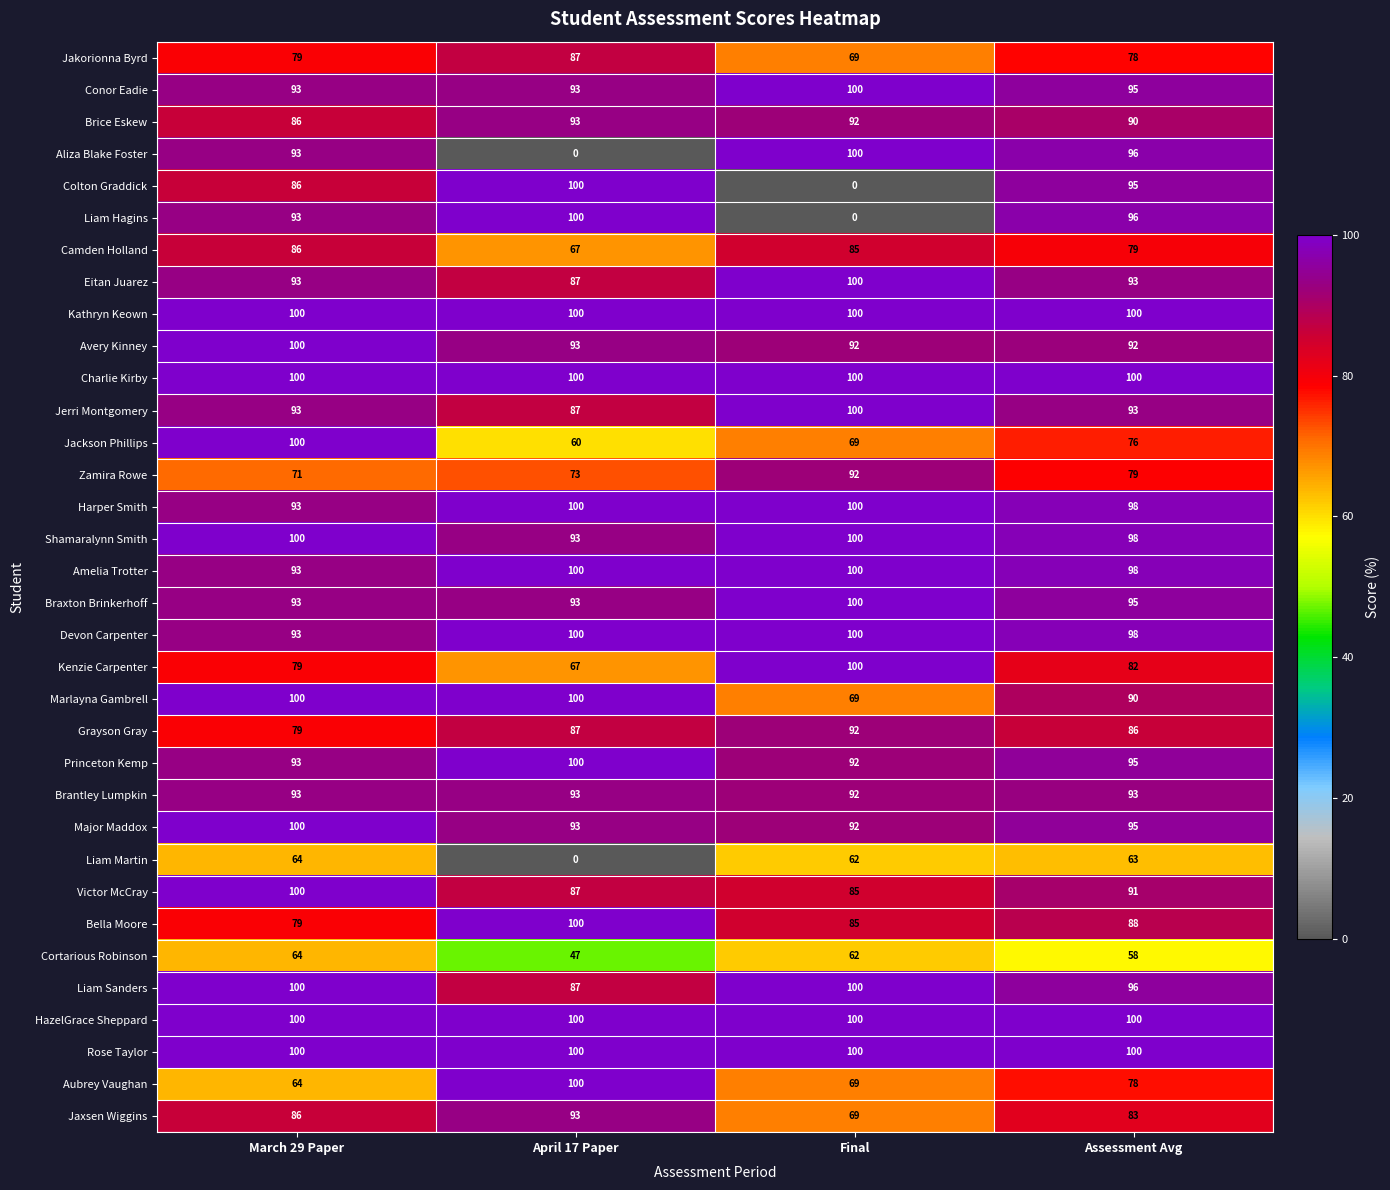

What is the total value across all series at Assessment Avg?

3047